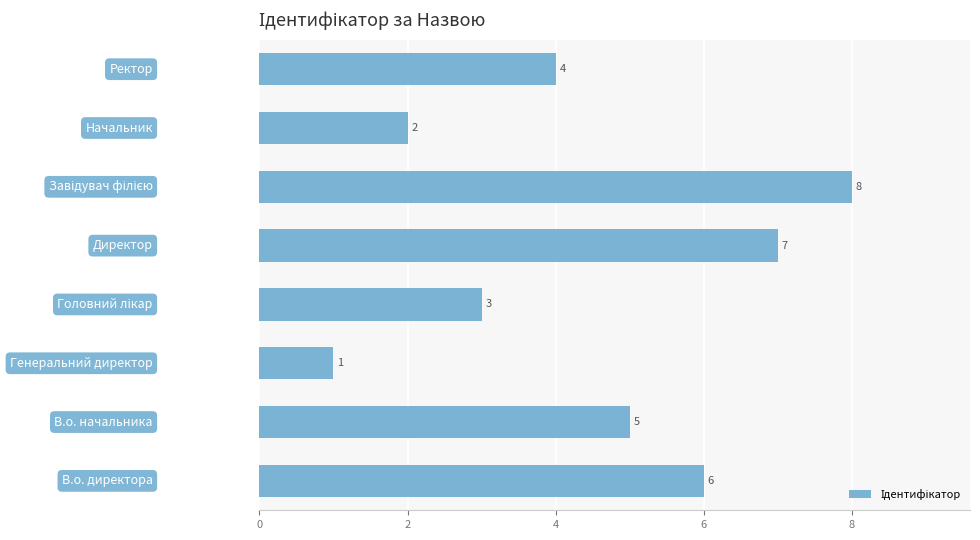

What is the difference between the maximum and minimum values?

7